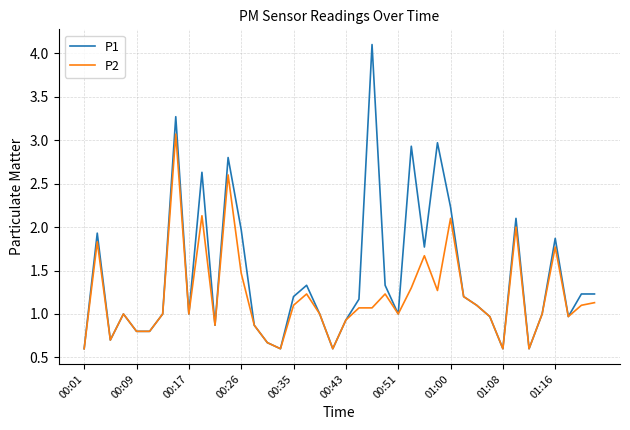

Which series has the widest spread of values?

P1